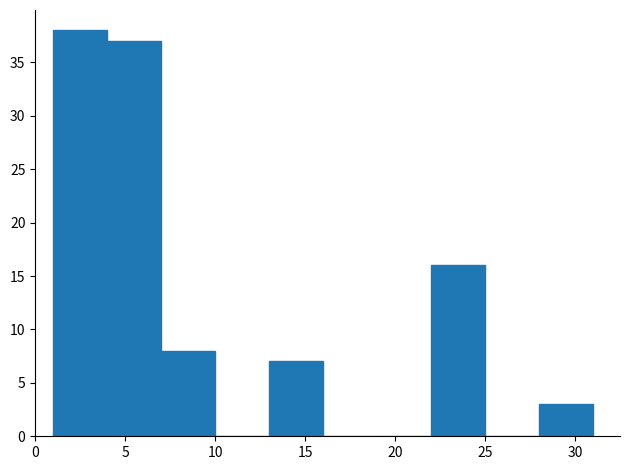

How tall is the bar that spans 1 to 4 on the x-axis? The values are not printed on the chart, so give them approximately, as read against the axis.

38